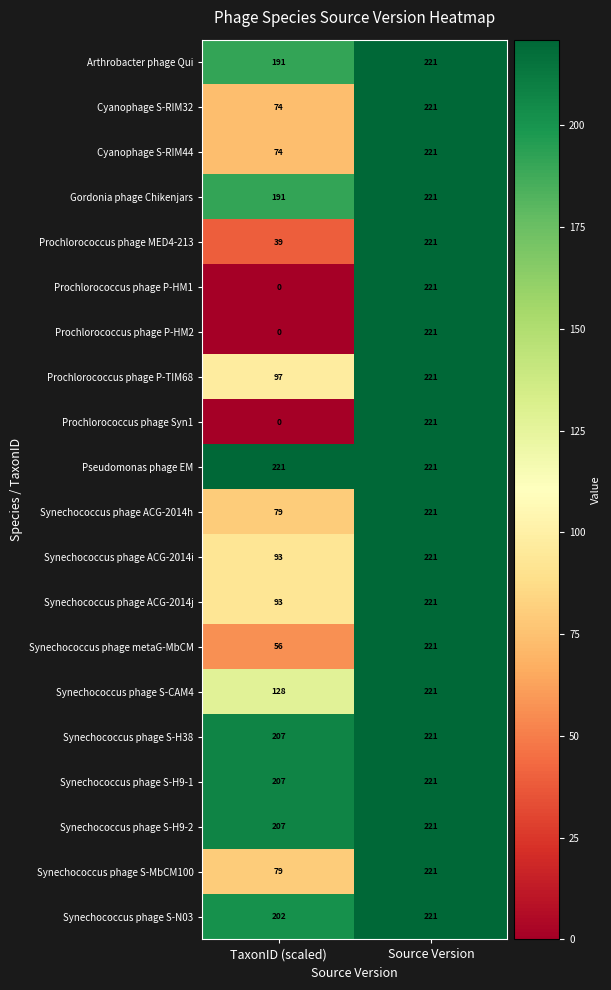

What is the difference between the highest and lowest values at TaxonID (scaled)?

221